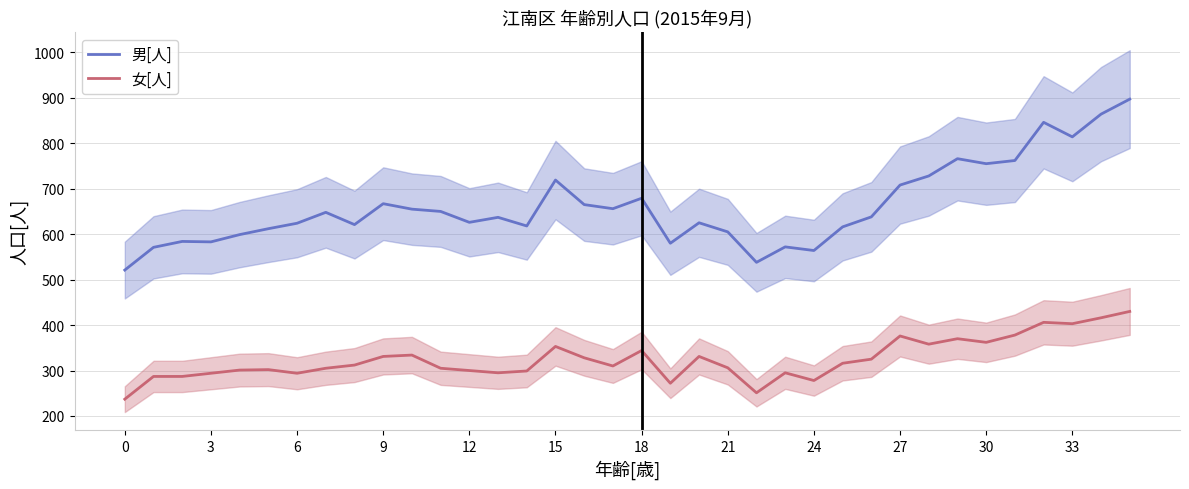

True or false: 男[人] has a value of 377 at 6.

False